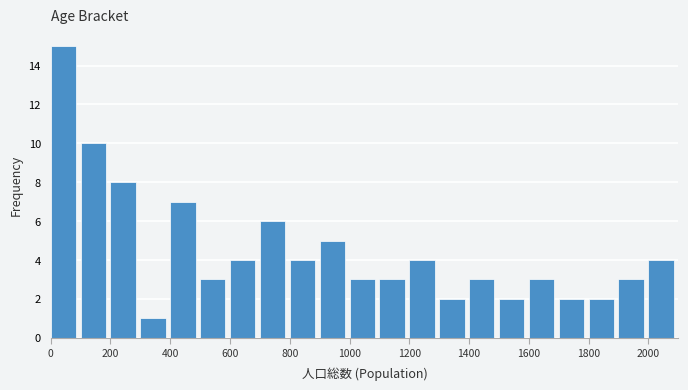

Reading left to right, list every bar in this chart as the range it spans on the x-axis followed by its height. The values are not printed on the chart, so give them approximately, as read against the axis.

0 to 100: 15
100 to 200: 10
200 to 300: 8
300 to 400: 1
400 to 500: 7
500 to 600: 3
600 to 700: 4
700 to 800: 6
800 to 900: 4
900 to 1000: 5
1000 to 1100: 3
1100 to 1200: 3
1200 to 1300: 4
1300 to 1400: 2
1400 to 1500: 3
1500 to 1600: 2
1600 to 1700: 3
1700 to 1800: 2
1800 to 1900: 2
1900 to 2000: 3
2000 to 2100: 4